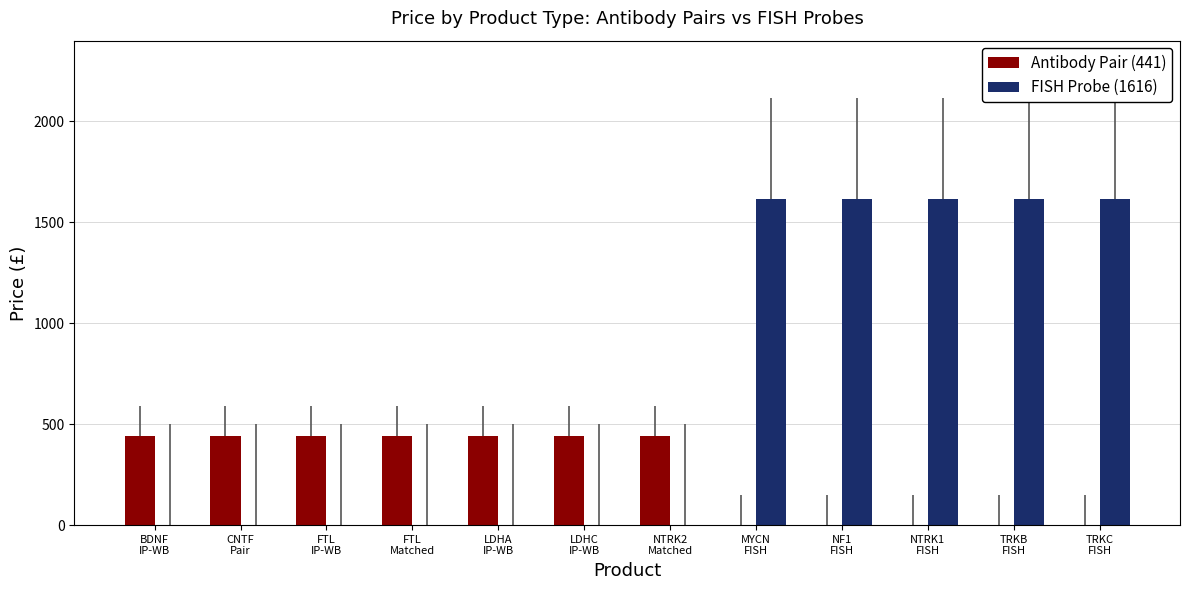

Which series has the largest total across all categories?

FISH Probe (1616)